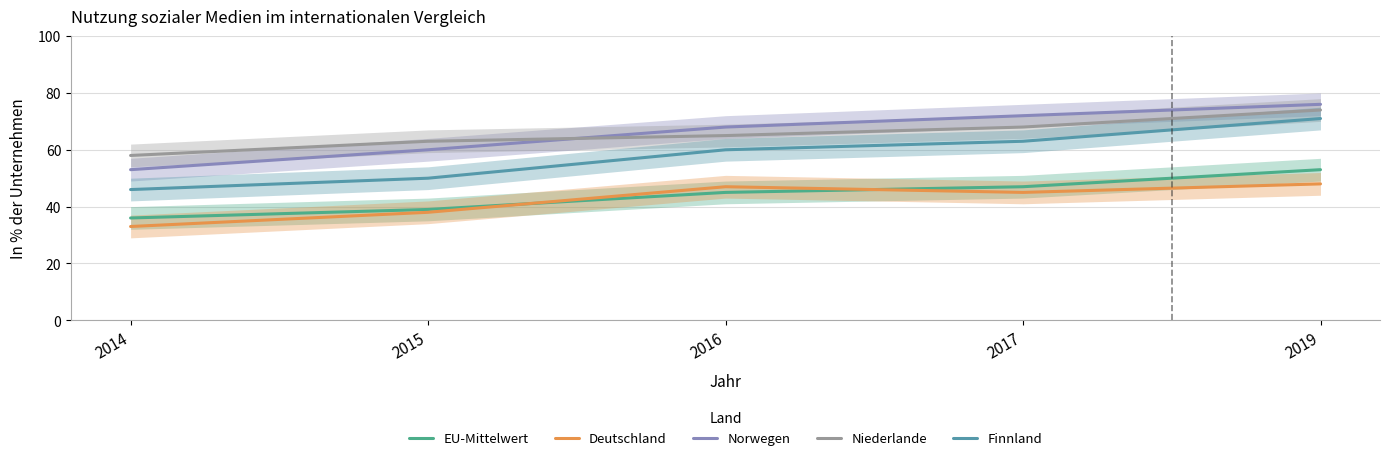

Where does the Finnland series first go above 60?

2017